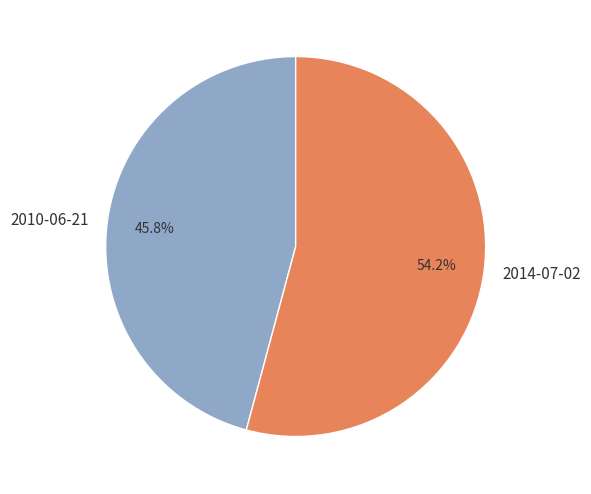

What percentage is the 2010-06-21 slice, to the nearest percent?

46%